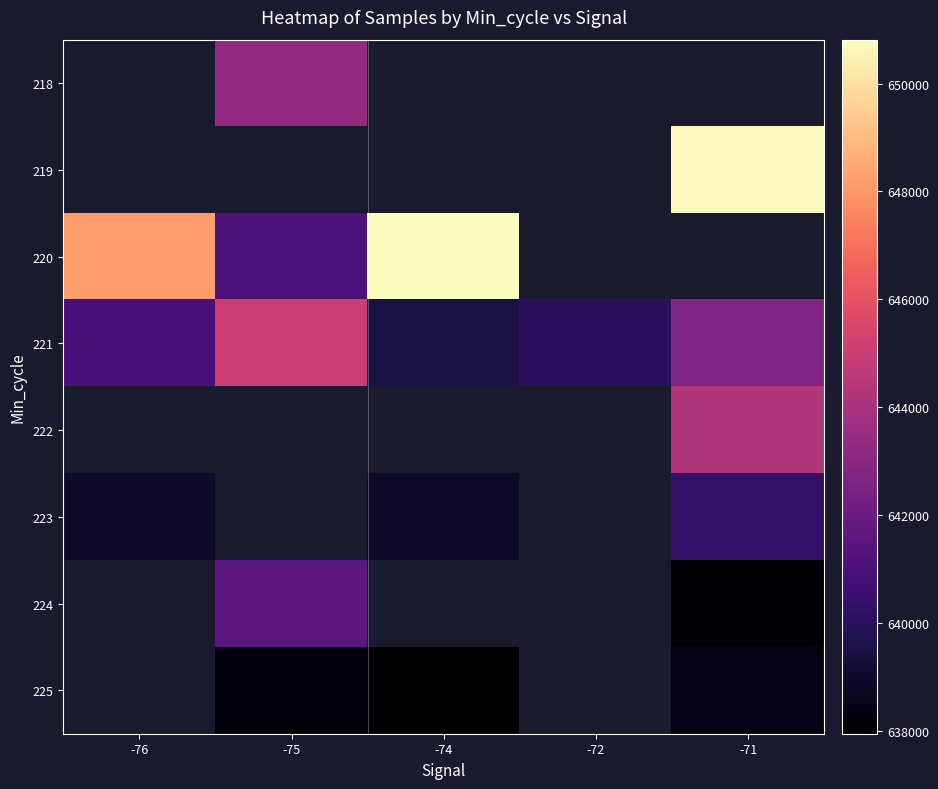

Is the value of 224 at -71 greater than the value of 222 at -74?

No